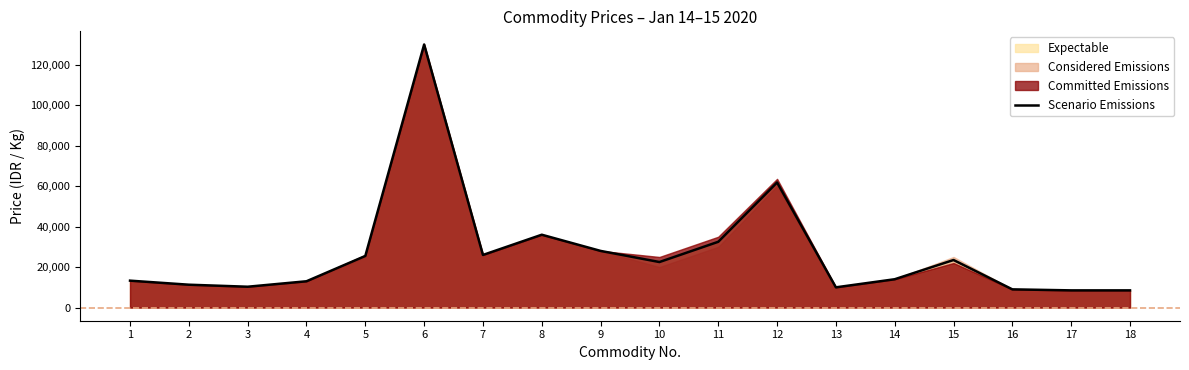

What is the value of the 1st point from the left?

13300